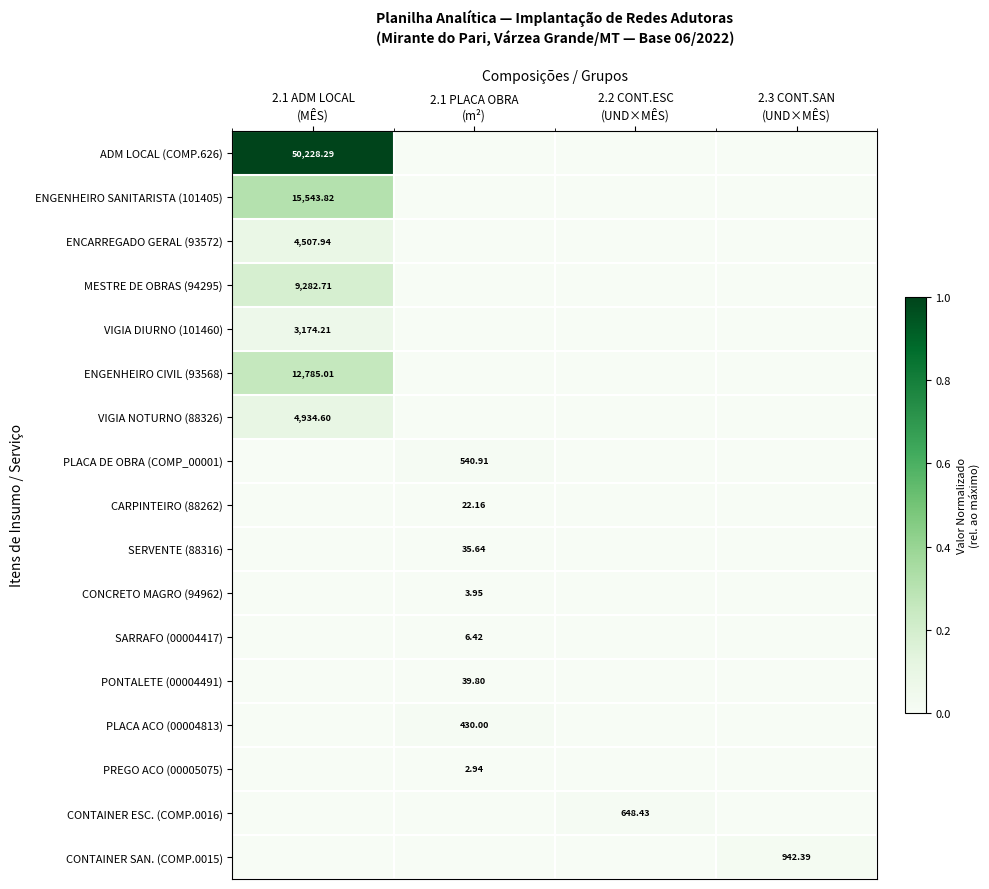

How many values in VIGIA NOTURNO (88326) are above zero?

1